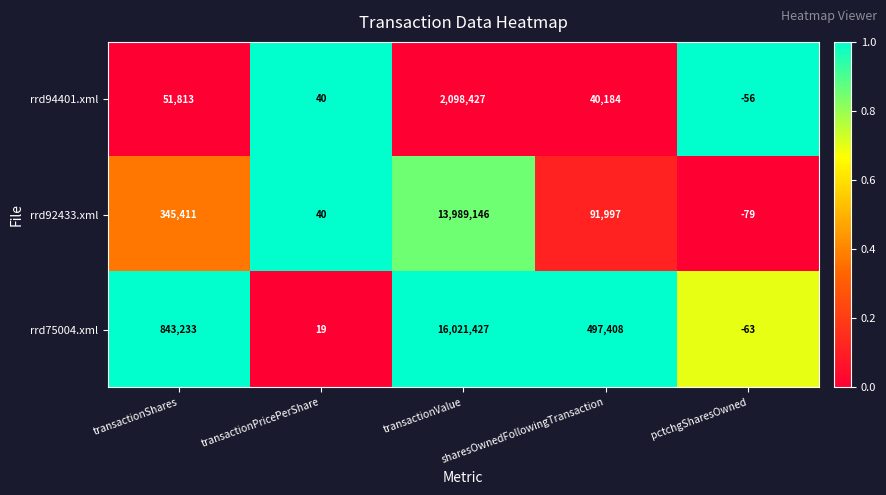

Where does the rrd75004.xml series first go above 497408?

transactionShares